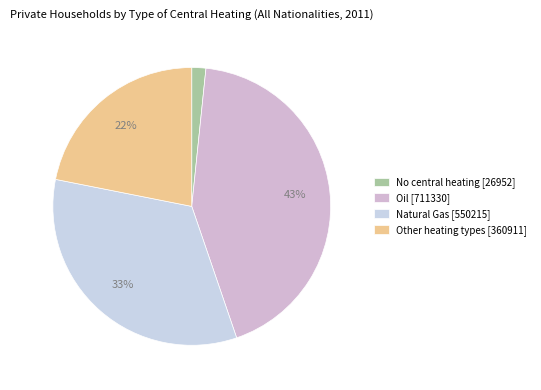

To the nearest percent, what is the combined percentage of Other heating types and No central heating?

24%